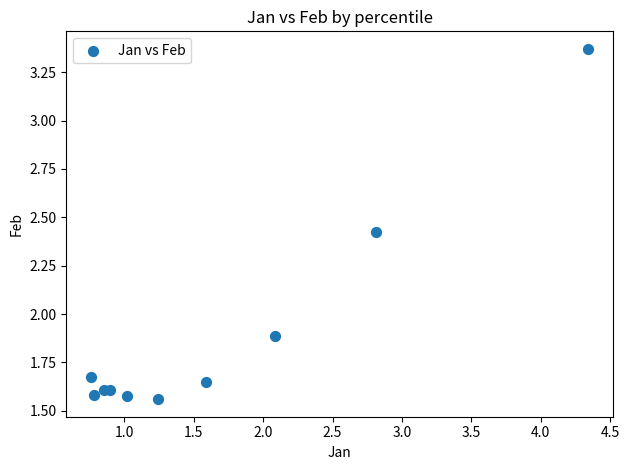

What is the range of Y values (max minus min)?

1.8